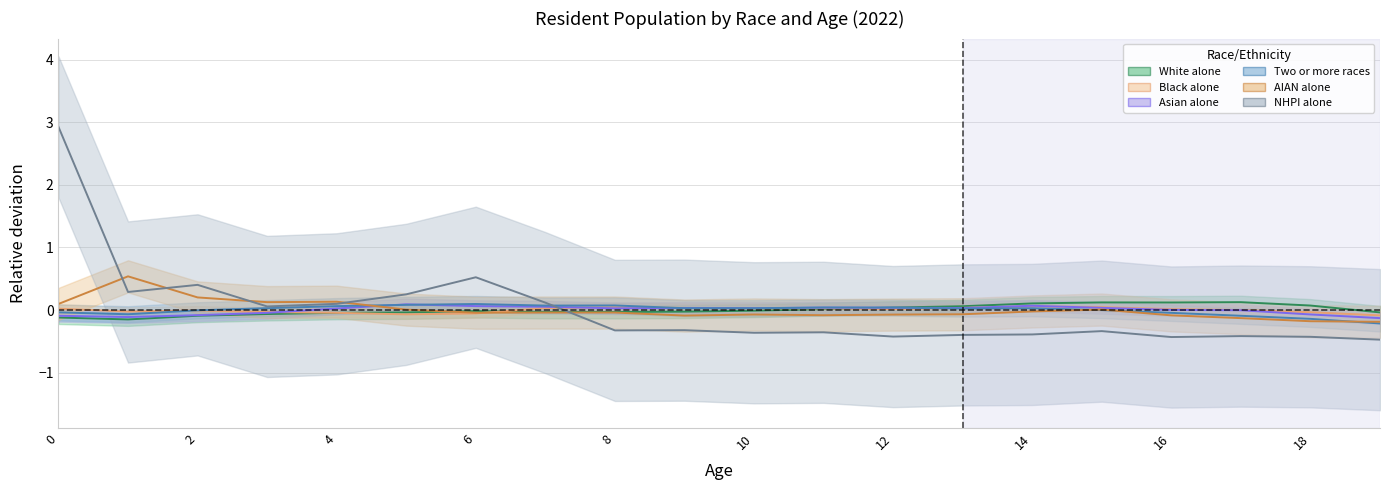

Between 0 and 15, which series saw the biggest shift?

NHPI alone